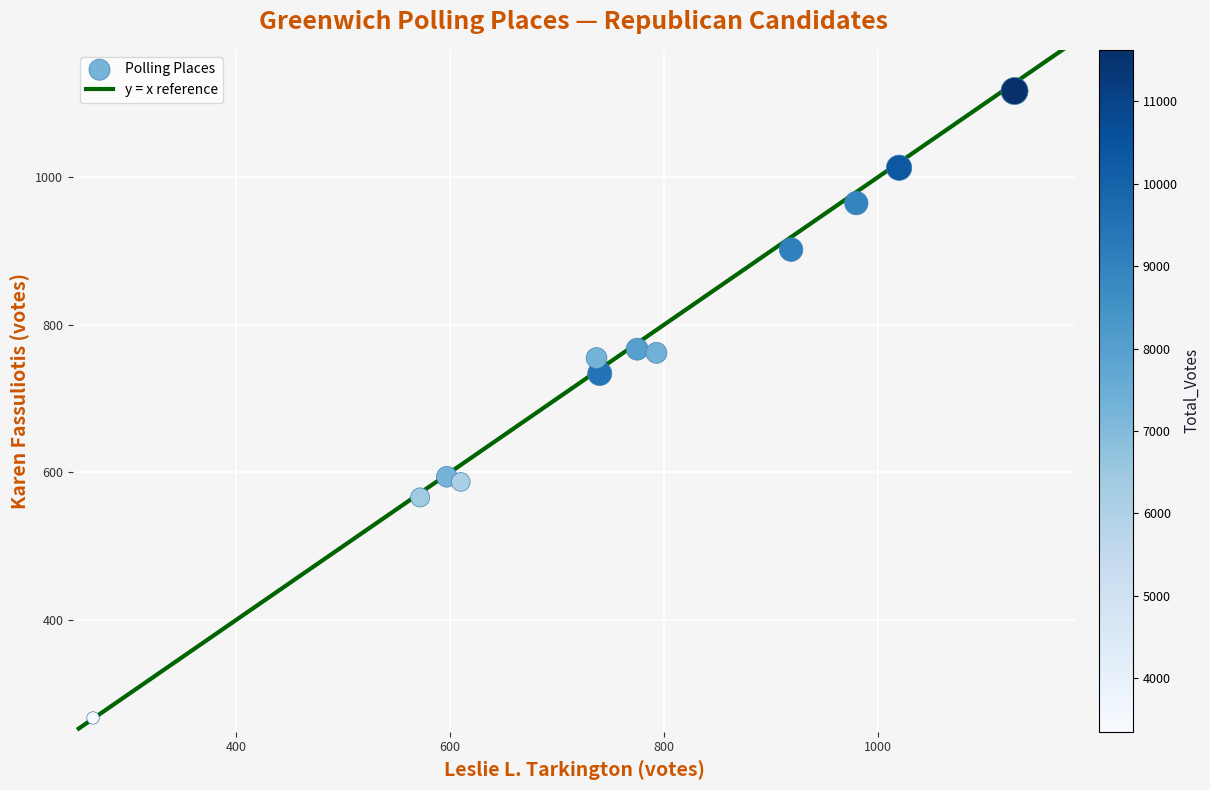

What Y value in the scatter plot is closest to 692?

734